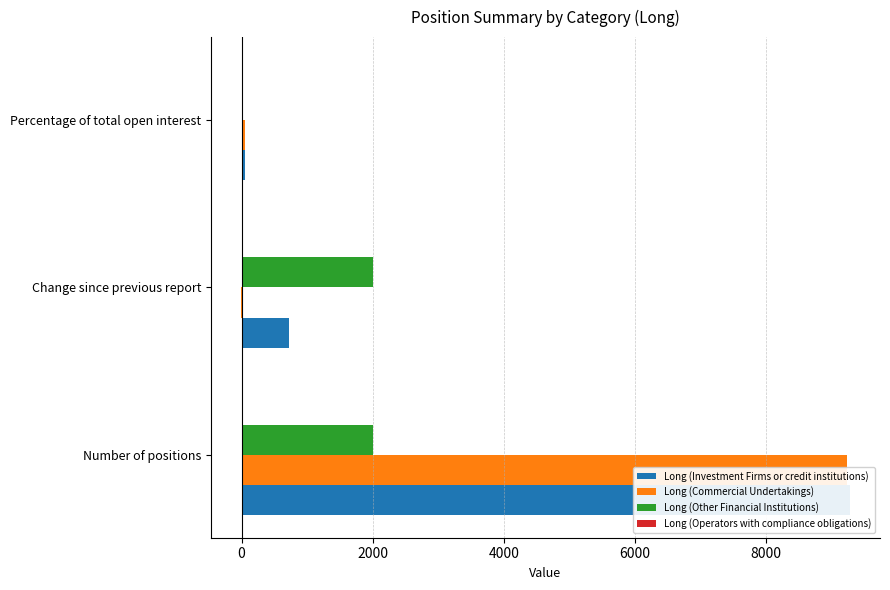

What is the maximum value shown in the chart?

9278.0